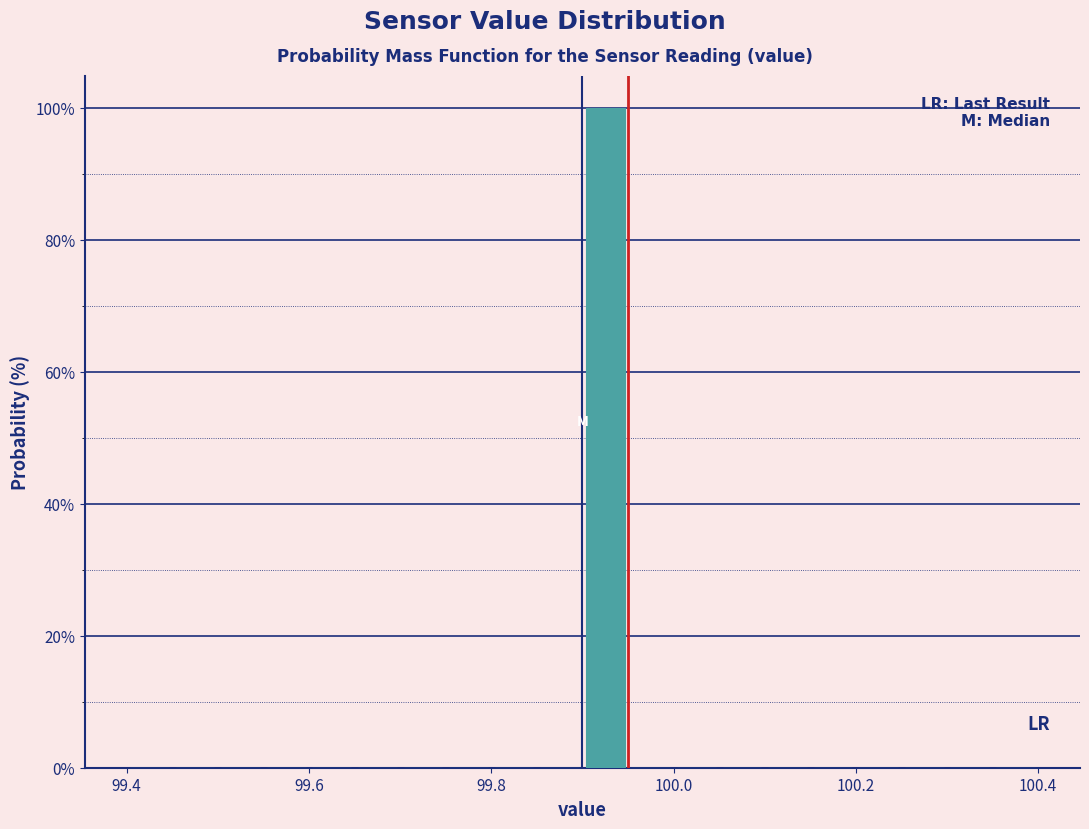

Around what value on the x-axis is the tallest bar? Give the approximate position of its centre, as read against the axis.

99.92